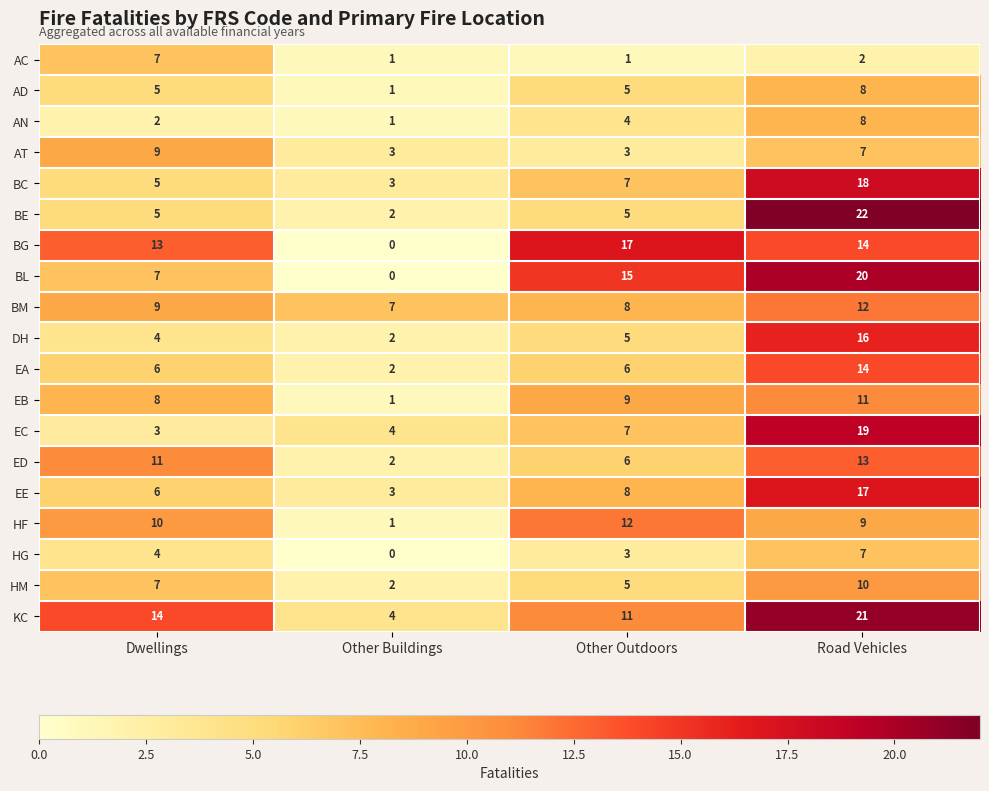

Is it true that AD equals 2 at Other Buildings?

False